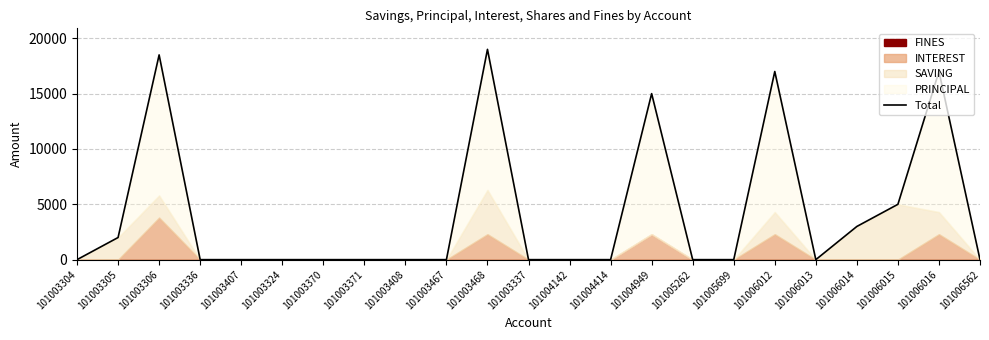

At which category does the data reach its first local peak?

101003306